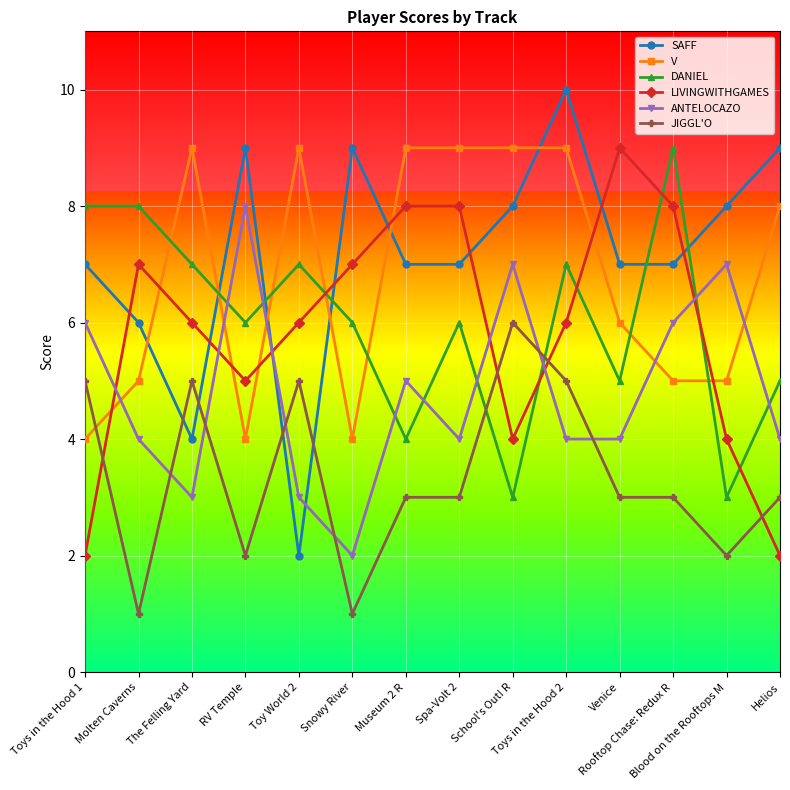

What is the difference between the maximum and minimum values in the LIVINGWITHGAMES series?

7